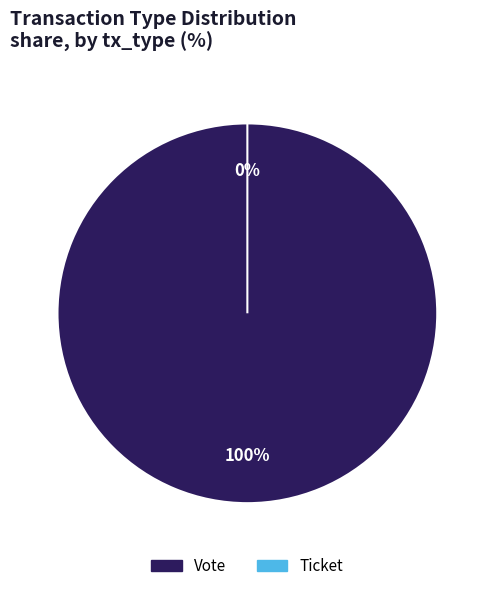

To the nearest percent, what is the average slice percentage?

50%